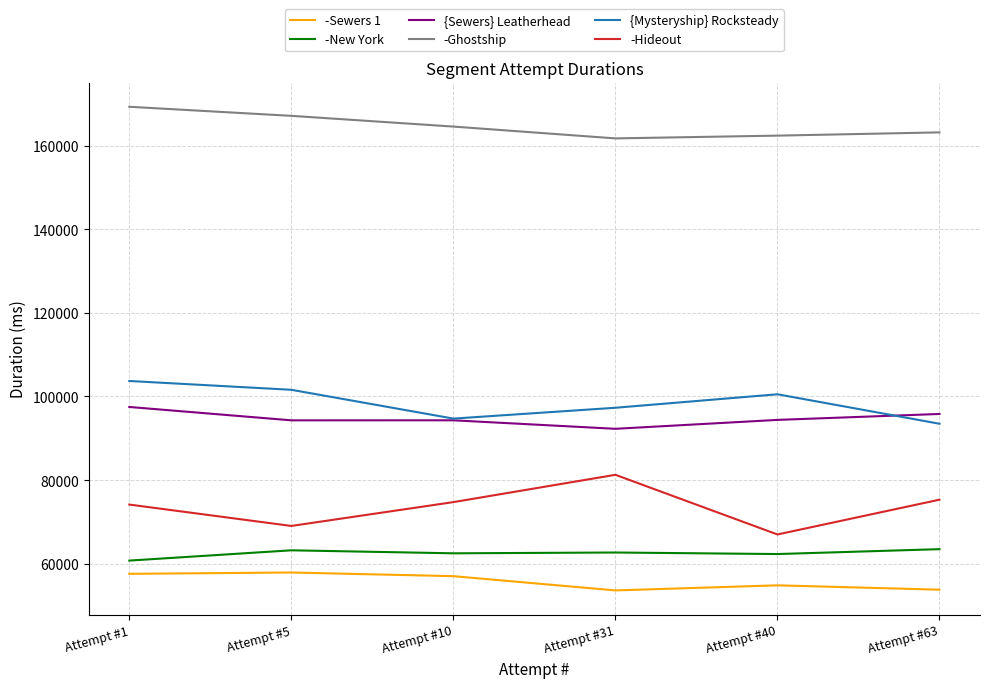

True or false: {Sewers} Leatherhead and -Sewers 1 cross at least once.

False